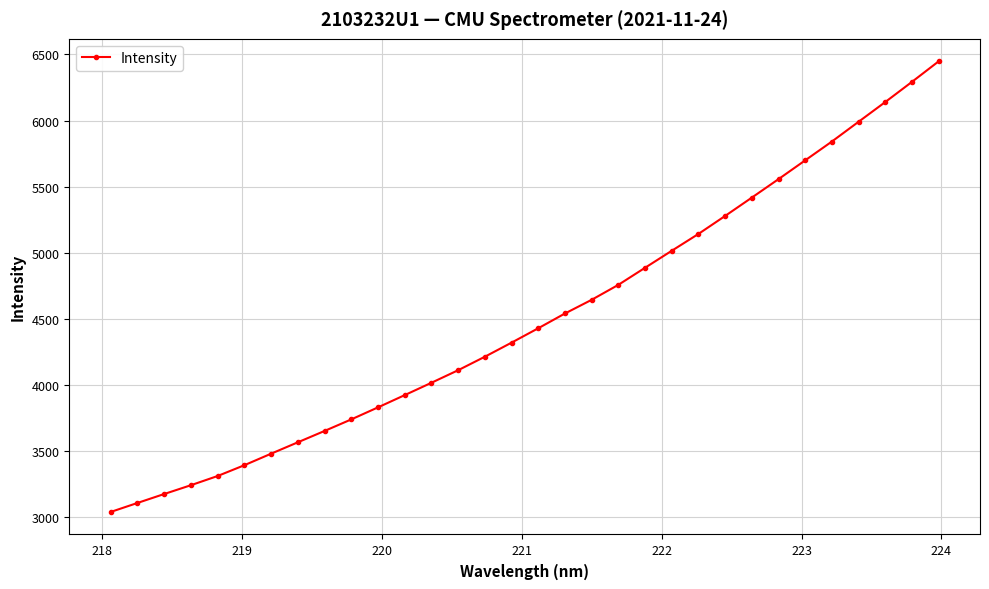

What is the value of the 6th point from the left?

3393.2